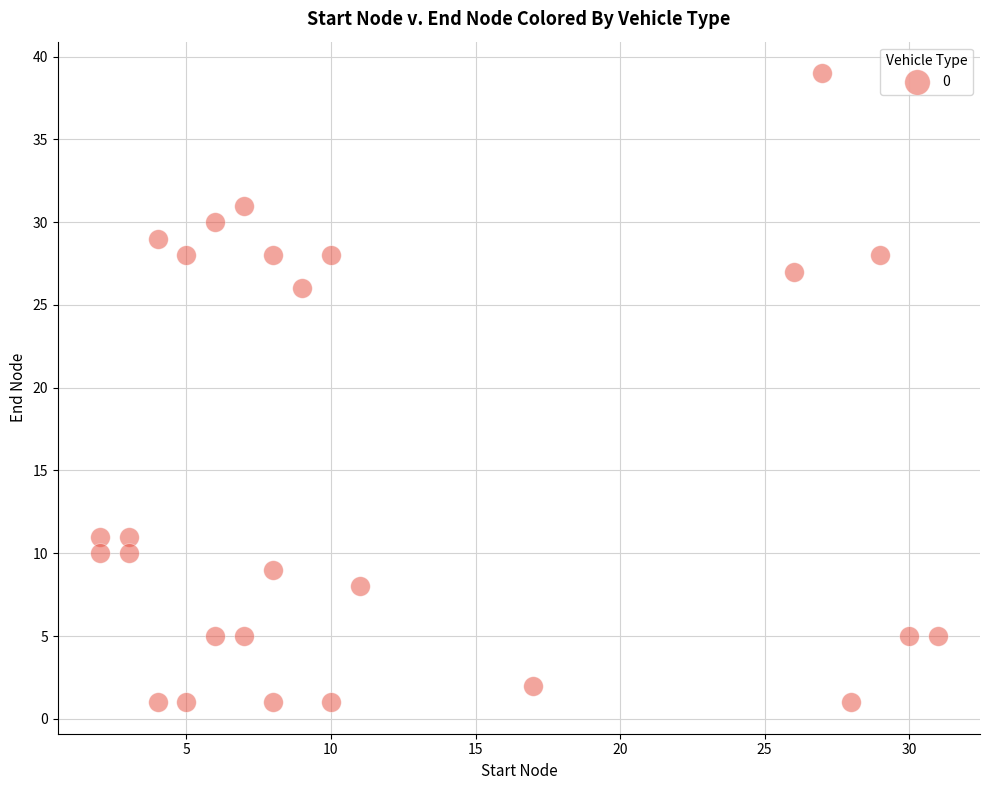

What is the range of Y values (max minus min)?

38